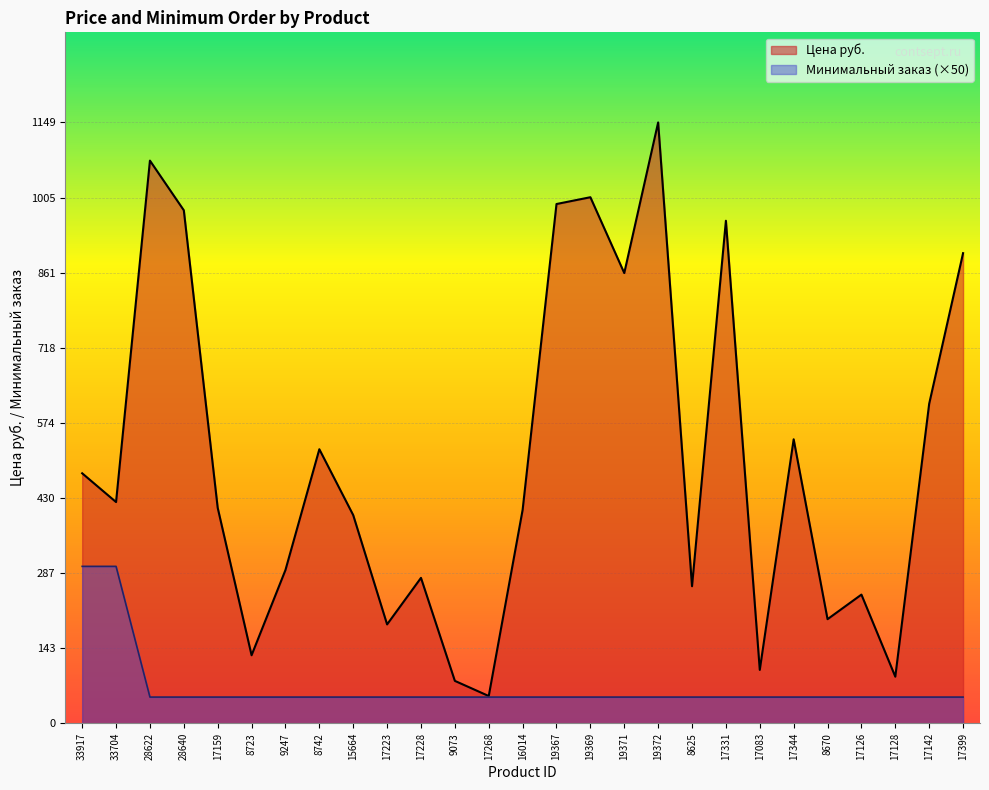

Is it true that Цена руб. equals 961 at 17331?

True